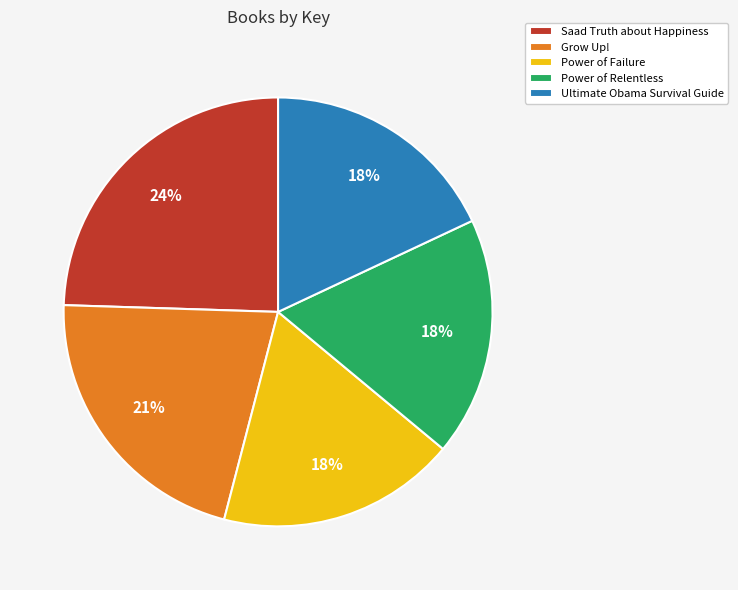

Count the number of slices in the pie.

5